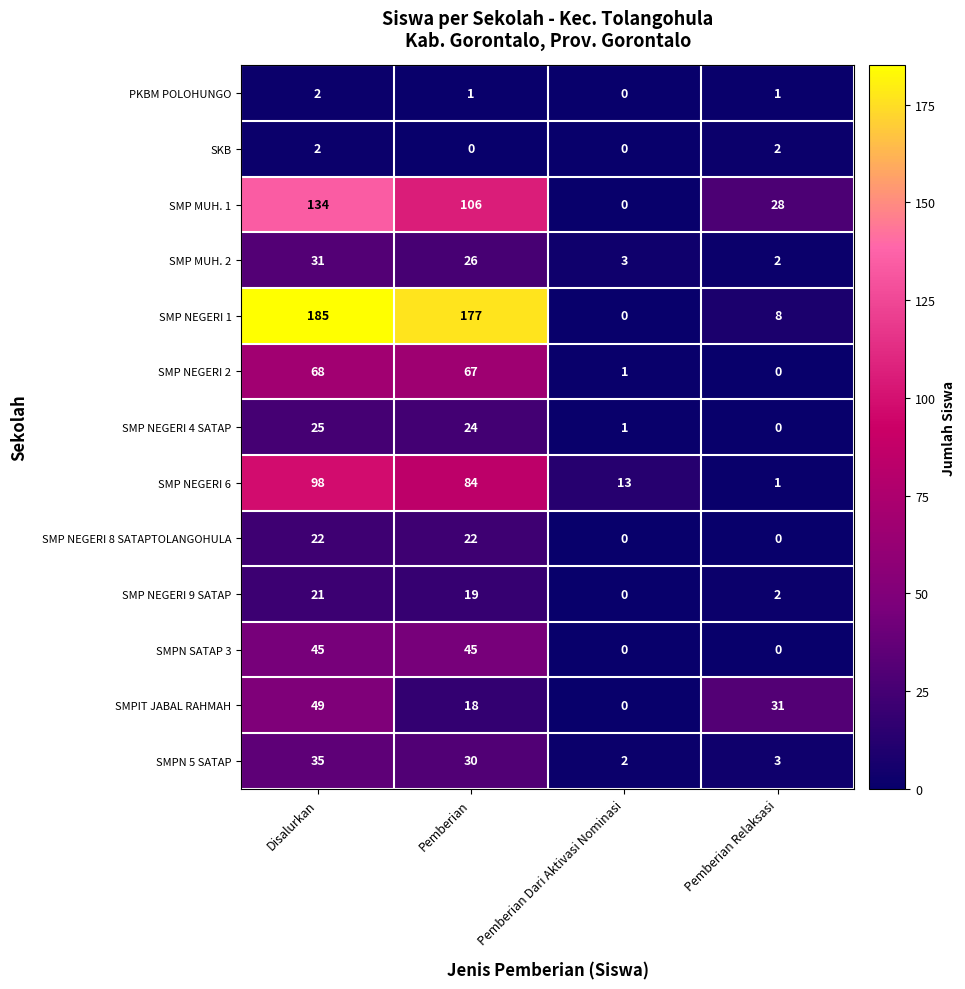

What is the sum of all SMPN 5 SATAP values?

70